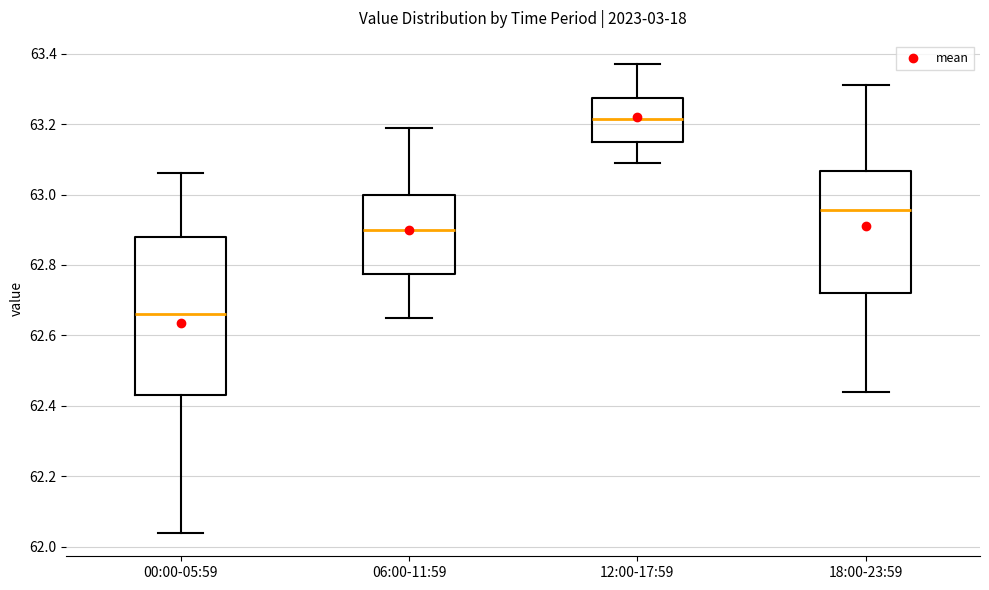

Where does the median line of the box for 12:00-17:59 sit on the y-axis? The values are not printed on the chart, so give them approximately, as read against the axis.

63.22